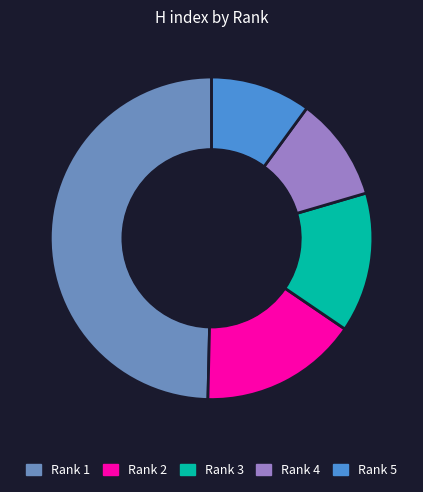

True or false: Rank 3 accounts for 28% of the total.

False